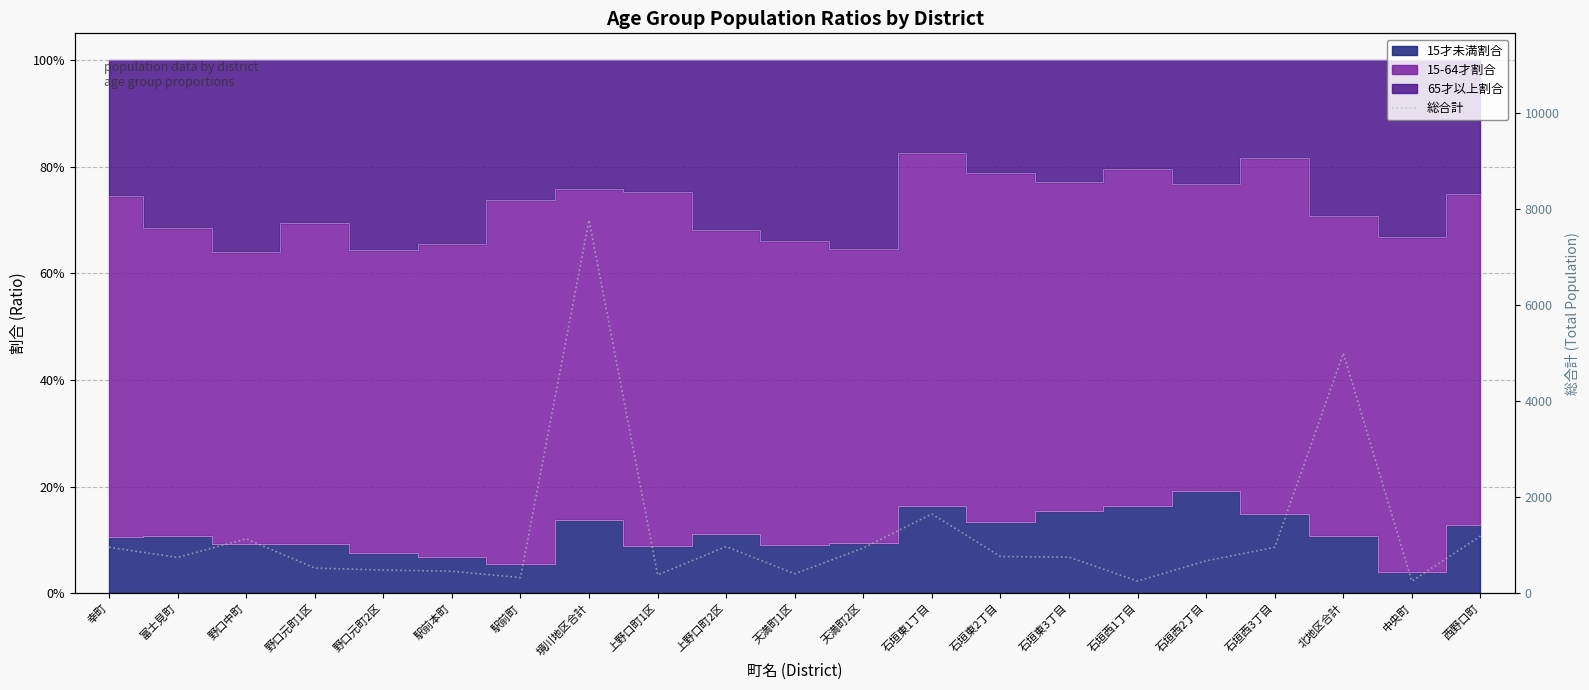

How many lines are shown in the chart?

1